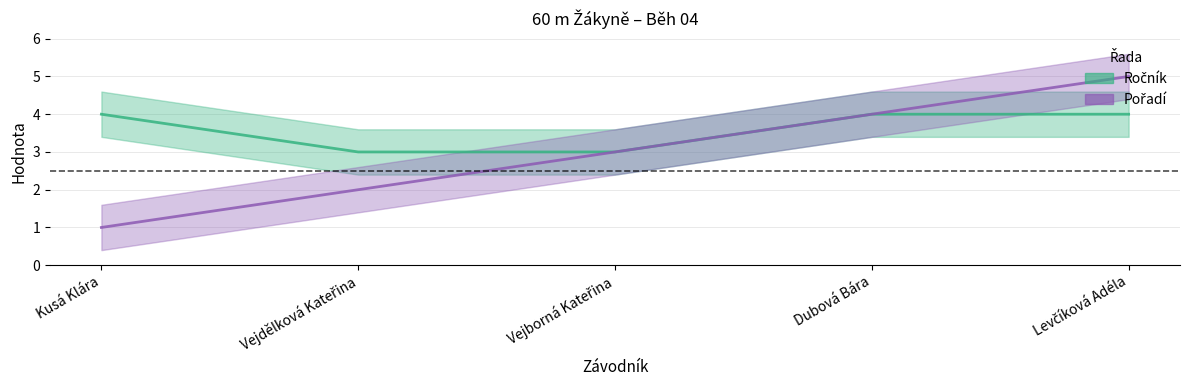

What is the greatest value displayed?

5